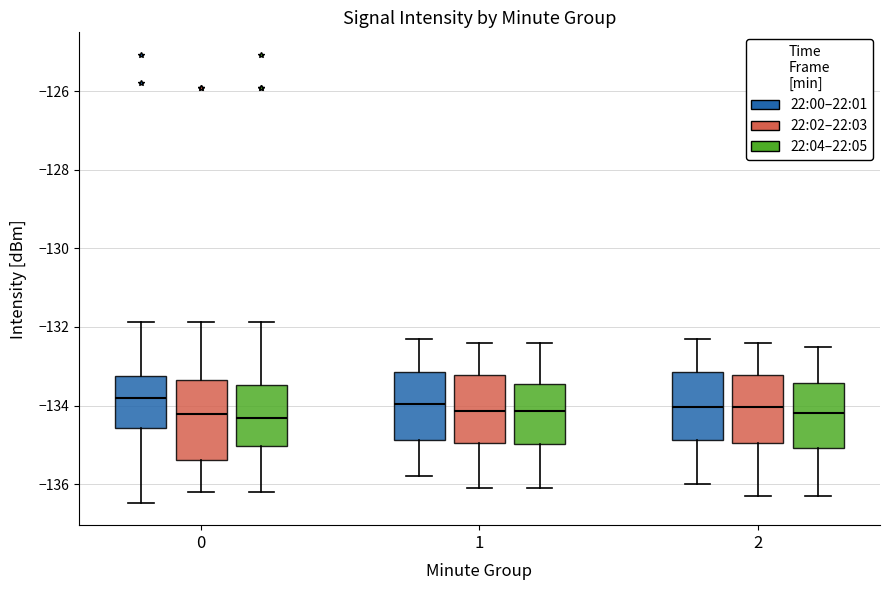

Where does the upper whisker of the box for 0 (22:04–22:05) end on the y-axis? The values are not printed on the chart, so give them approximately, as read against the axis.

-131.8